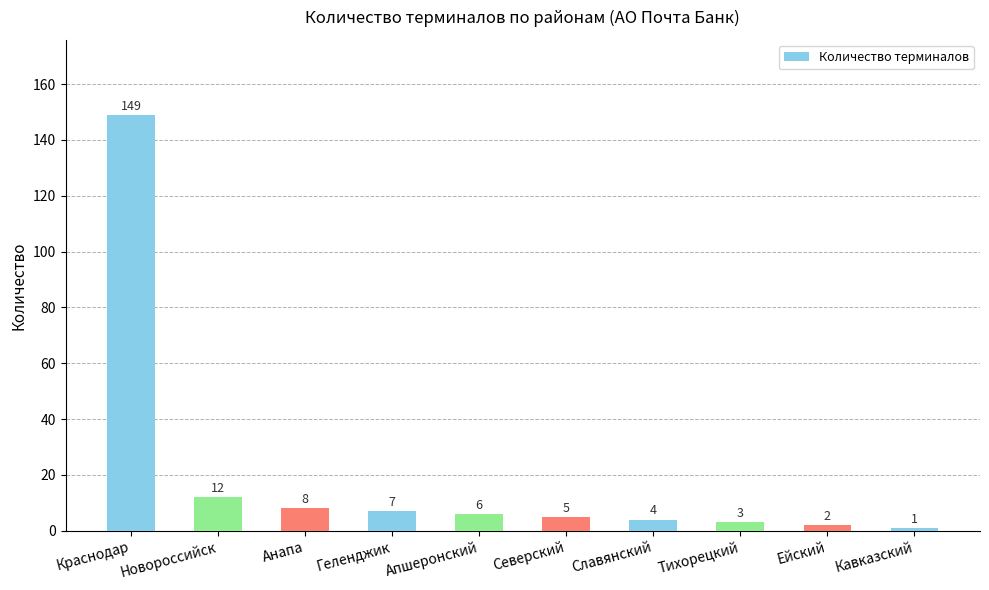

Does the chart contain any negative values?

No